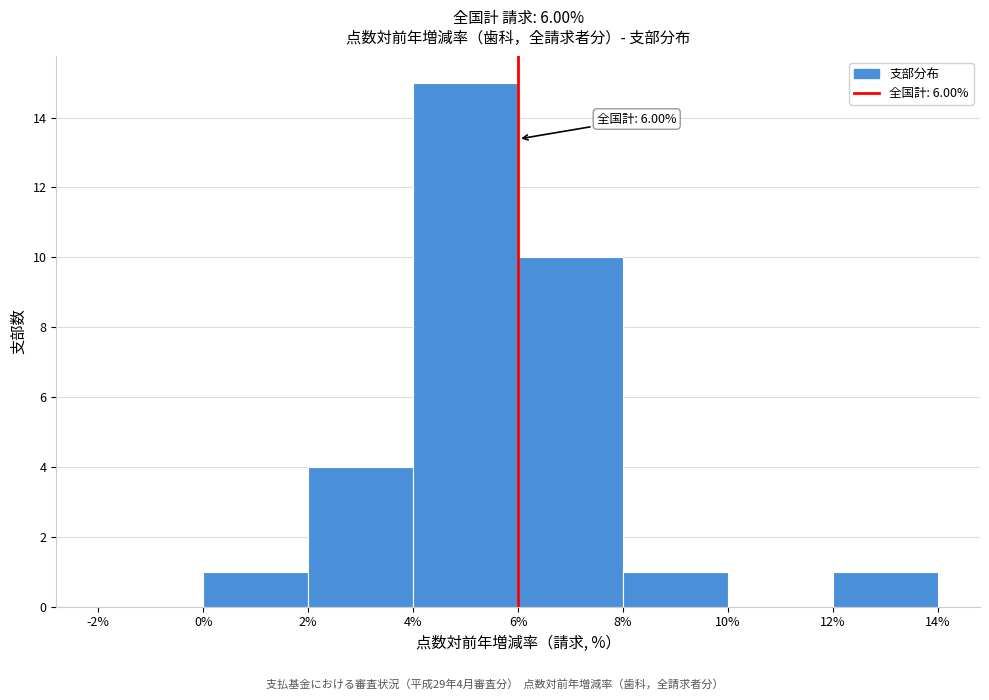

Over which range of the x-axis is the bar tallest?

4% to 6%